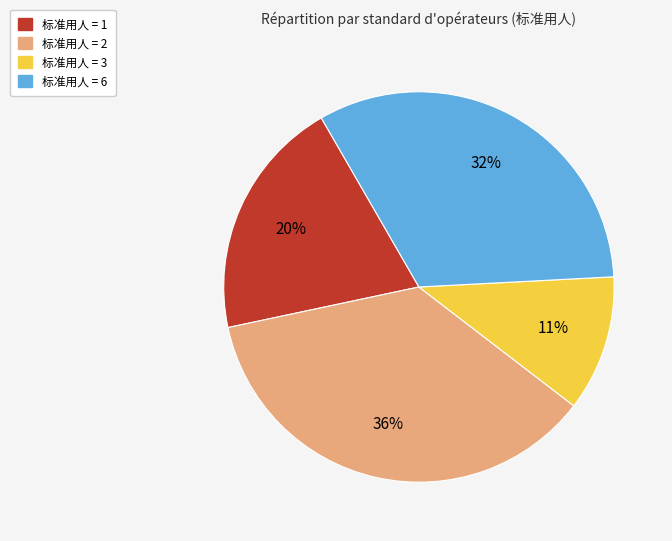

What is the largest slice in the pie chart?

标准用人 = 2